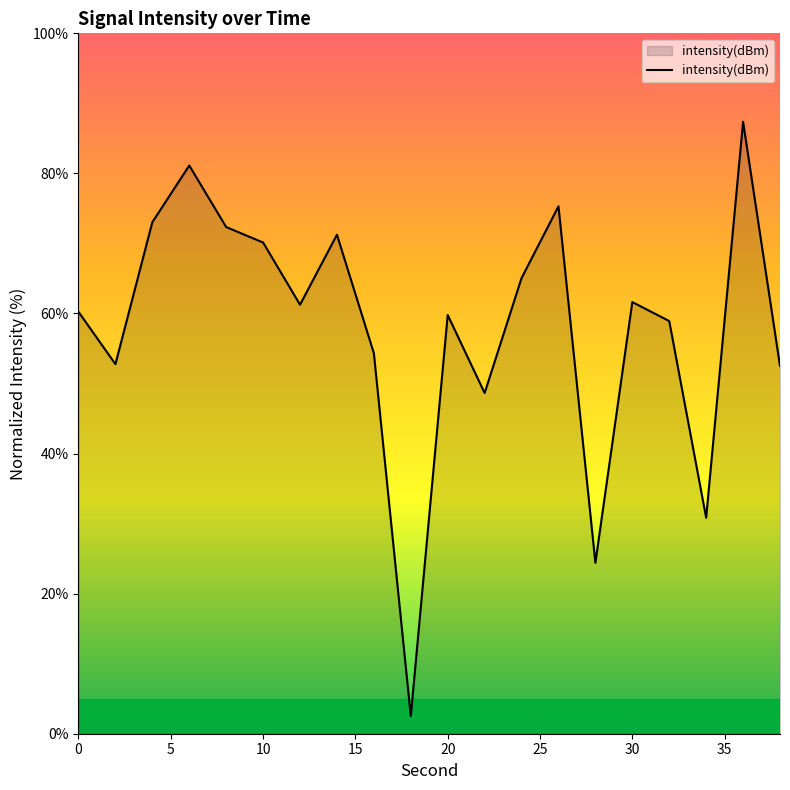

What is the smallest value displayed?

2.5